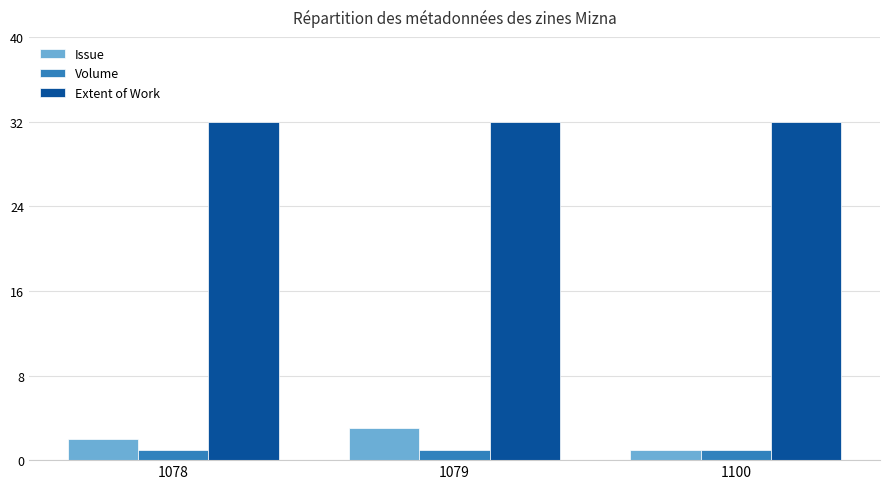

What is the difference between the maximum and minimum values in the Issue series?

2